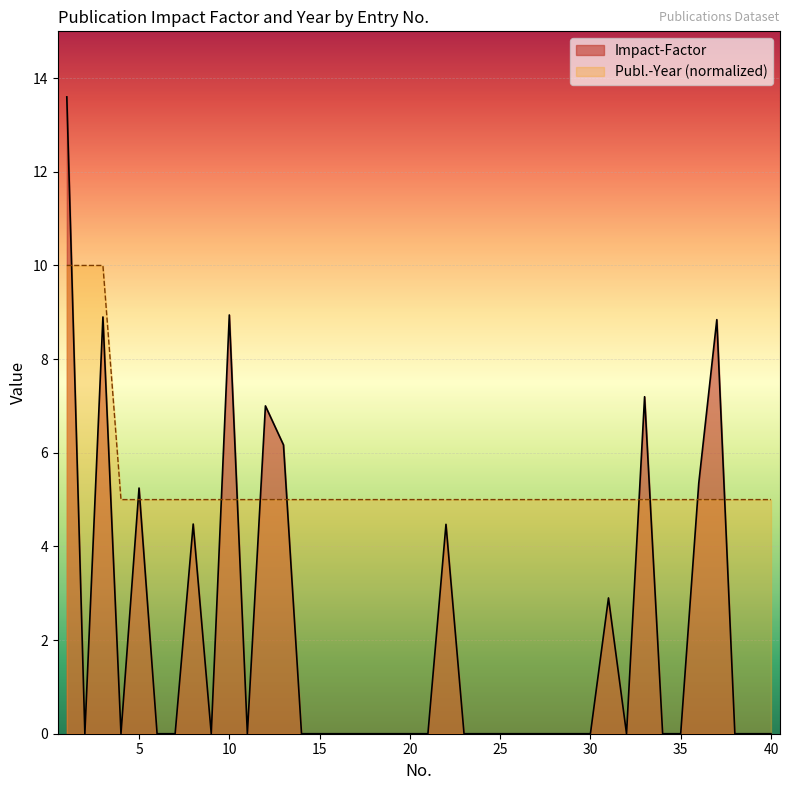

Rank the series by their average value, from highest to lowest.

Publ.-Year (normalized), Impact-Factor